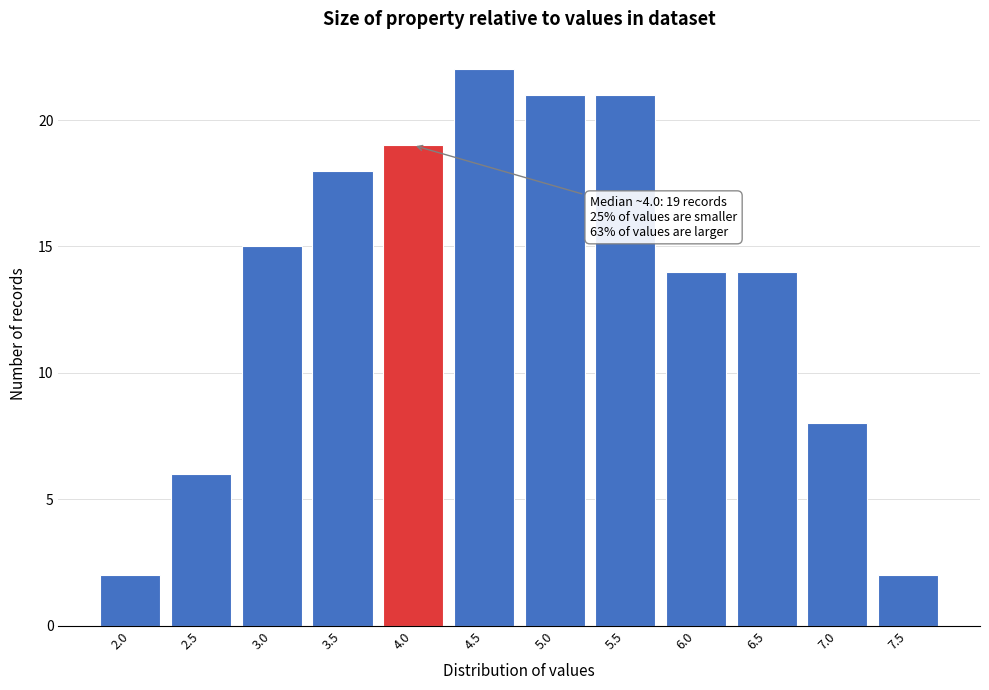

Reading right to left, transcribe all the data shown in this chart.

7.5=2	7.0=8	6.5=14	6.0=14	5.5=21	5.0=21	4.5=22	4.0=19	3.5=18	3.0=15	2.5=6	2.0=2